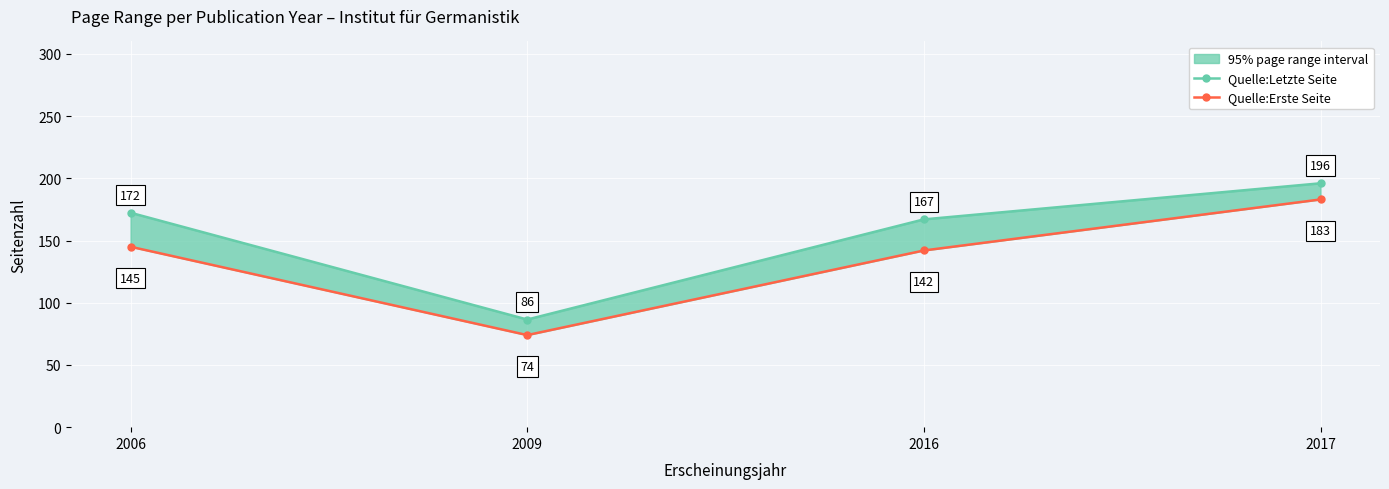

True or false: Quelle:Letzte Seite and Quelle:Erste Seite intersect in this chart.

False